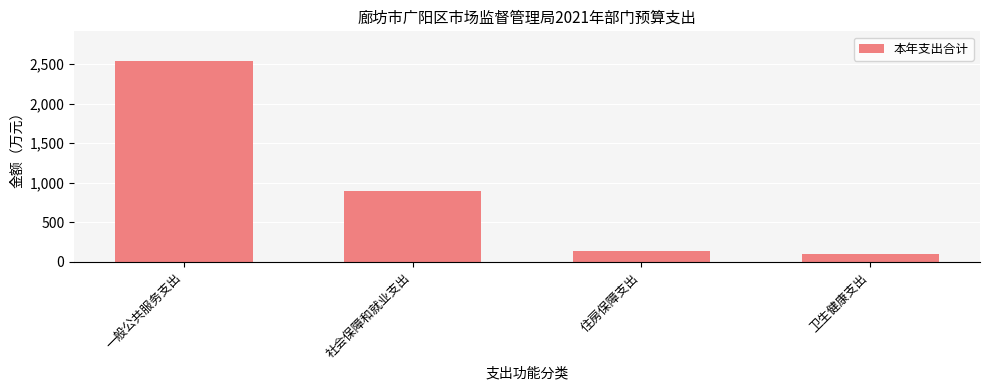

What is the difference between the maximum and minimum values?

2431.1